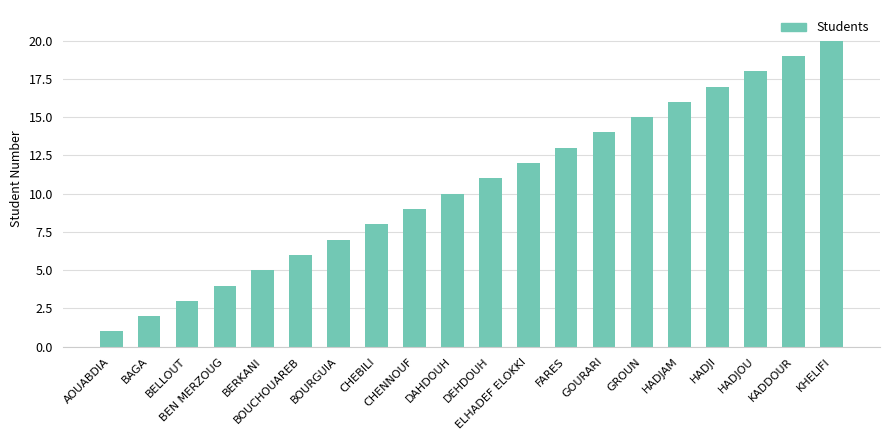

What is the smallest value displayed?

1